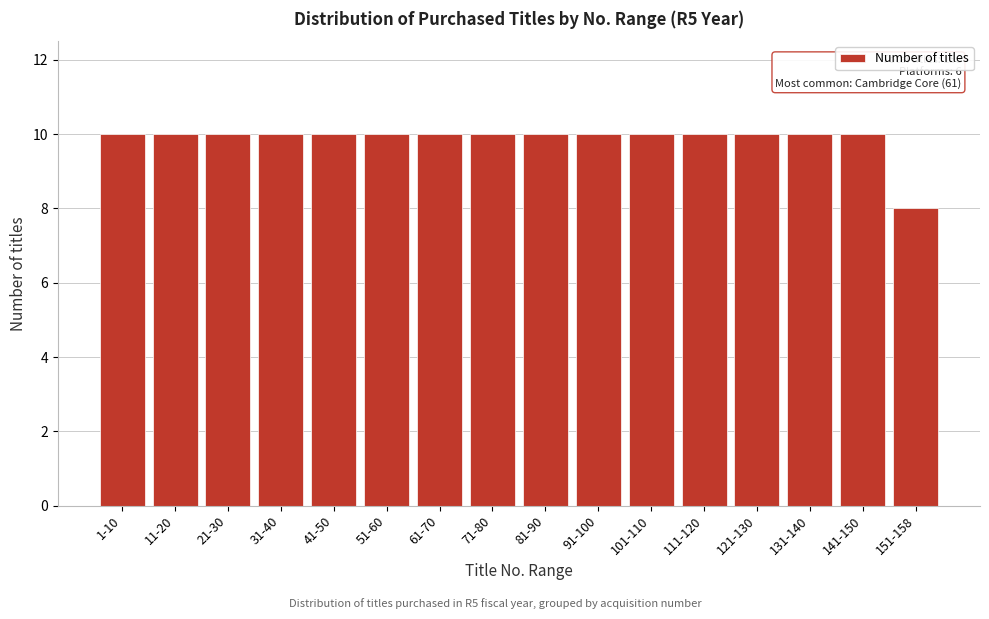

Reading right to left, transcribe all the data shown in this chart.

151-158=8	141-150=10	131-140=10	121-130=10	111-120=10	101-110=10	91-100=10	81-90=10	71-80=10	61-70=10	51-60=10	41-50=10	31-40=10	21-30=10	11-20=10	1-10=10